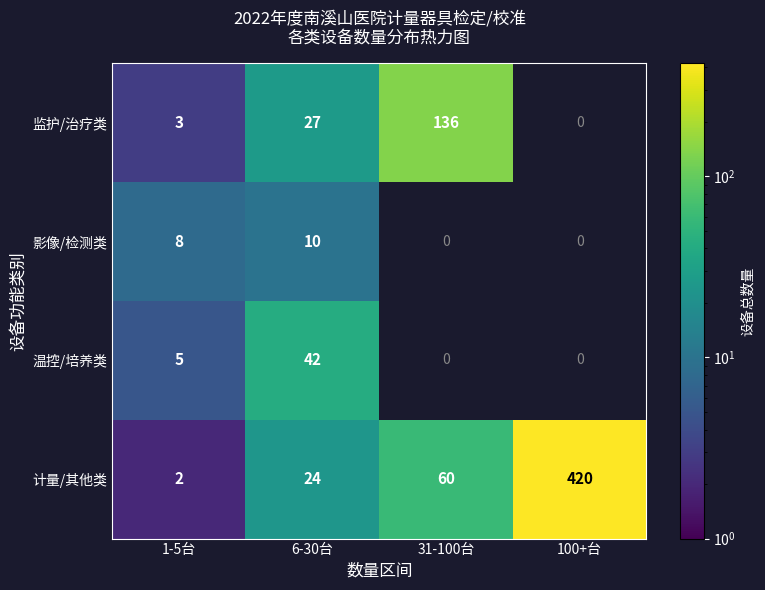

At 6-30台, list the series in order from largest to smallest.

温控/培养类, 监护/治疗类, 计量/其他类, 影像/检测类